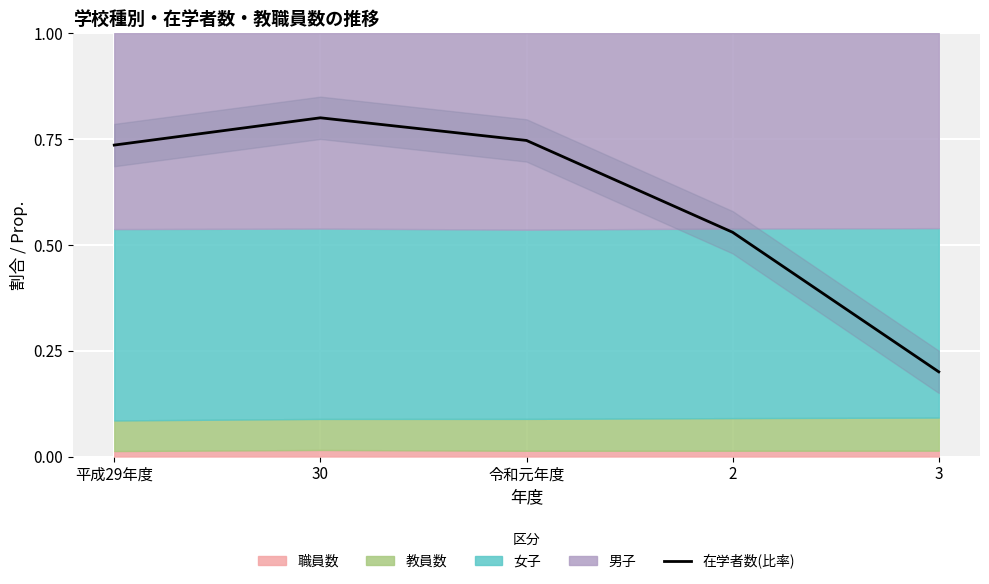

Reading right to left, what are all the values shown in this chart?

3=0.2	2=0.5	令和元年度=0.7	30=0.8	平成29年度=0.7